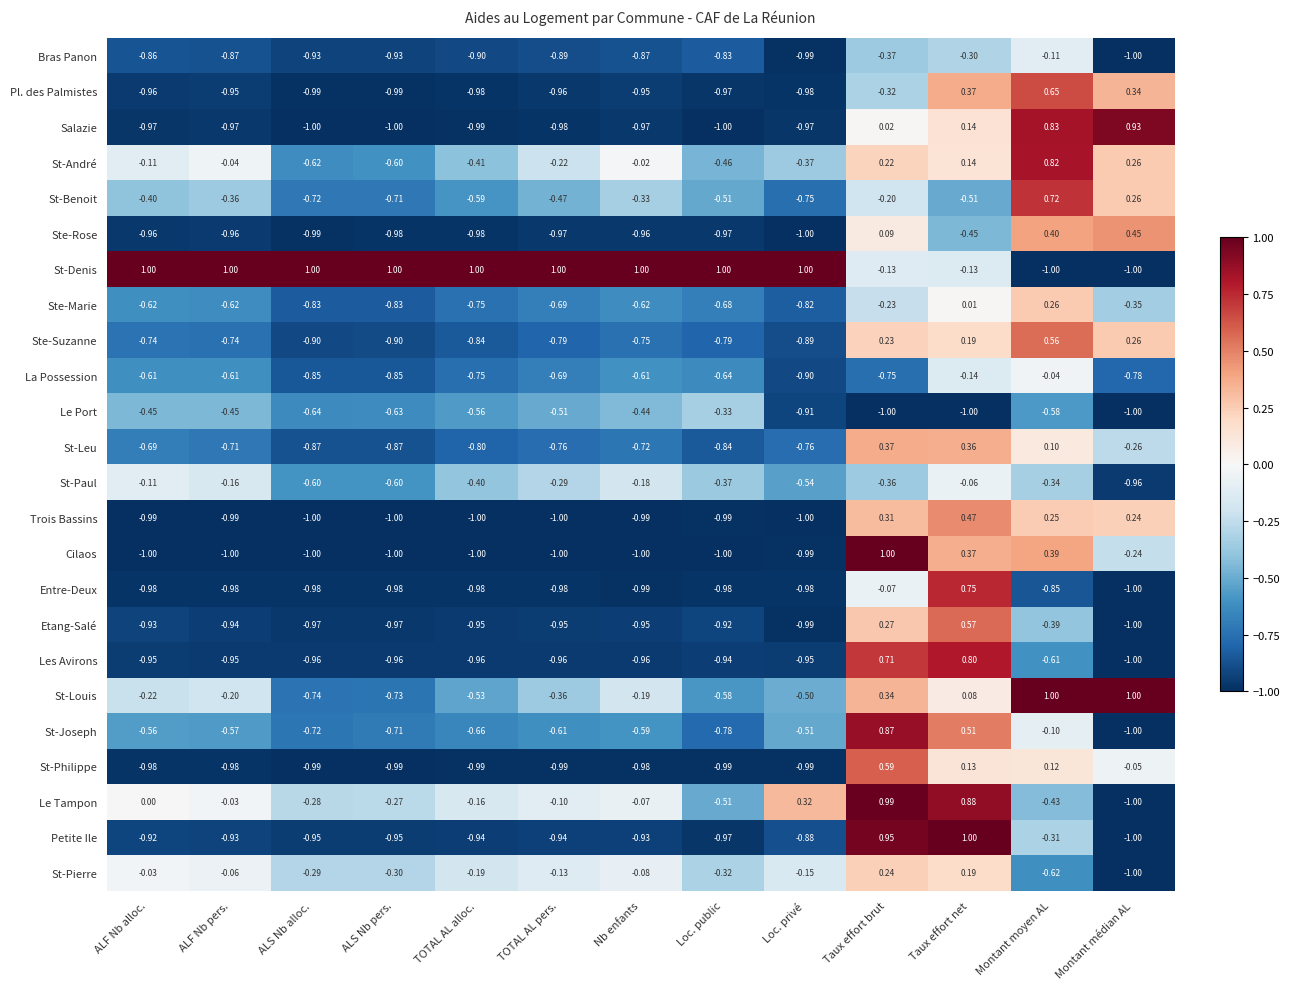

Where does the Ste-Marie series first go above 0?

Taux effort net